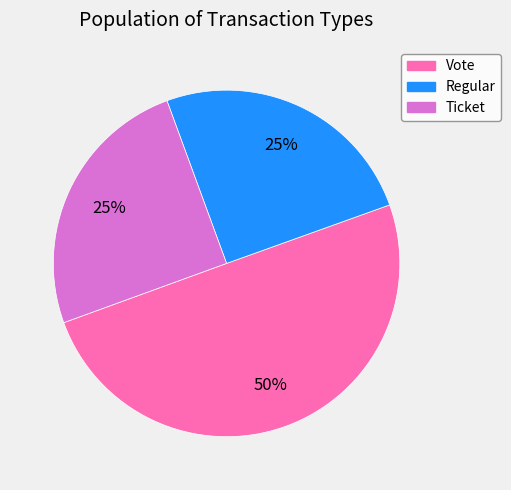

Which category has the biggest portion of the pie?

Vote